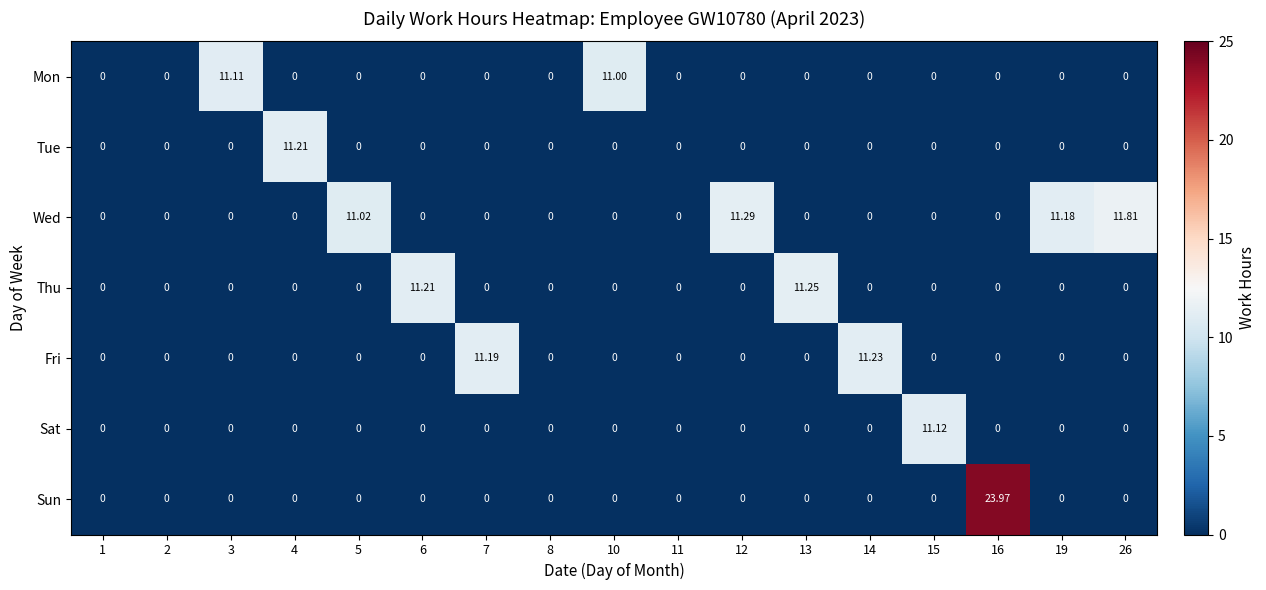

Which series has the largest total across all categories?

Wed